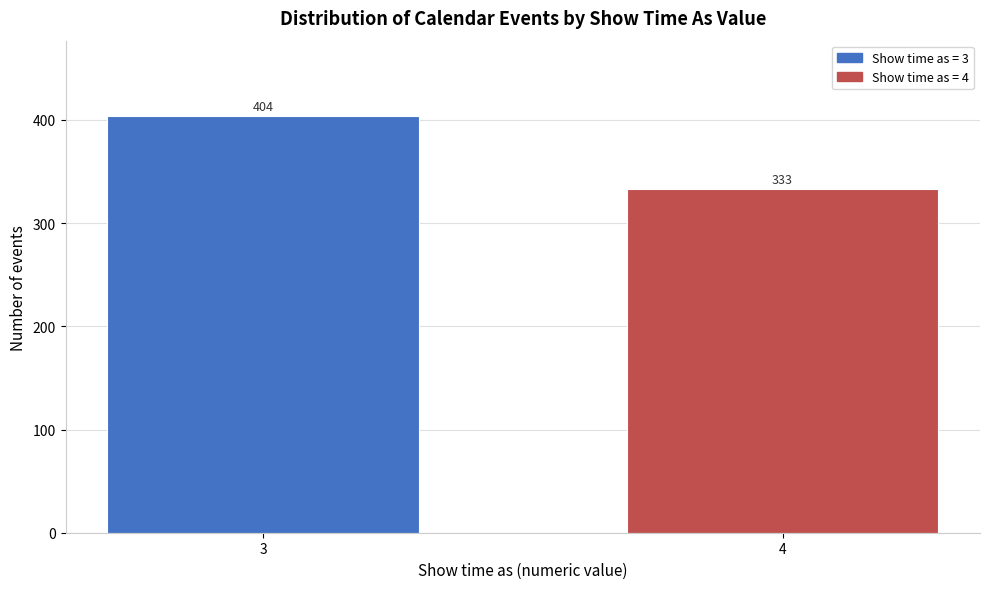

Reading right to left, extract all data points from this chart.

333	404